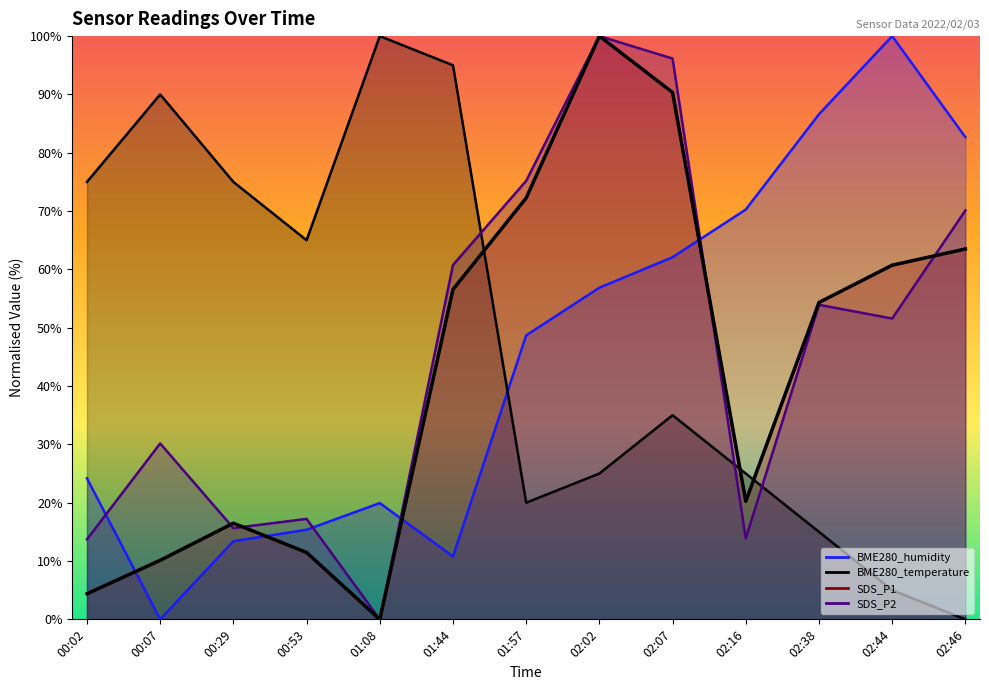

Rank the series by their maximum value, from highest to lowest.

BME280_humidity, BME280_temperature, SDS_P1, SDS_P2